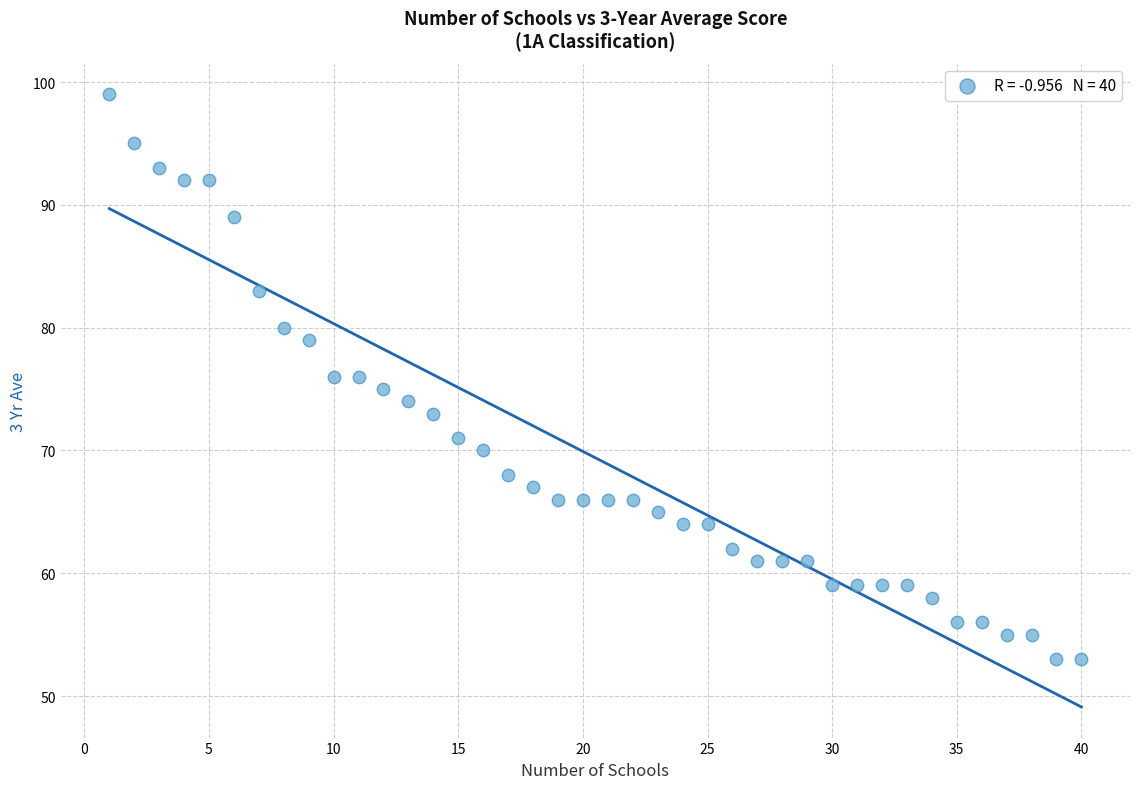

What is the range of Y values (max minus min)?

46